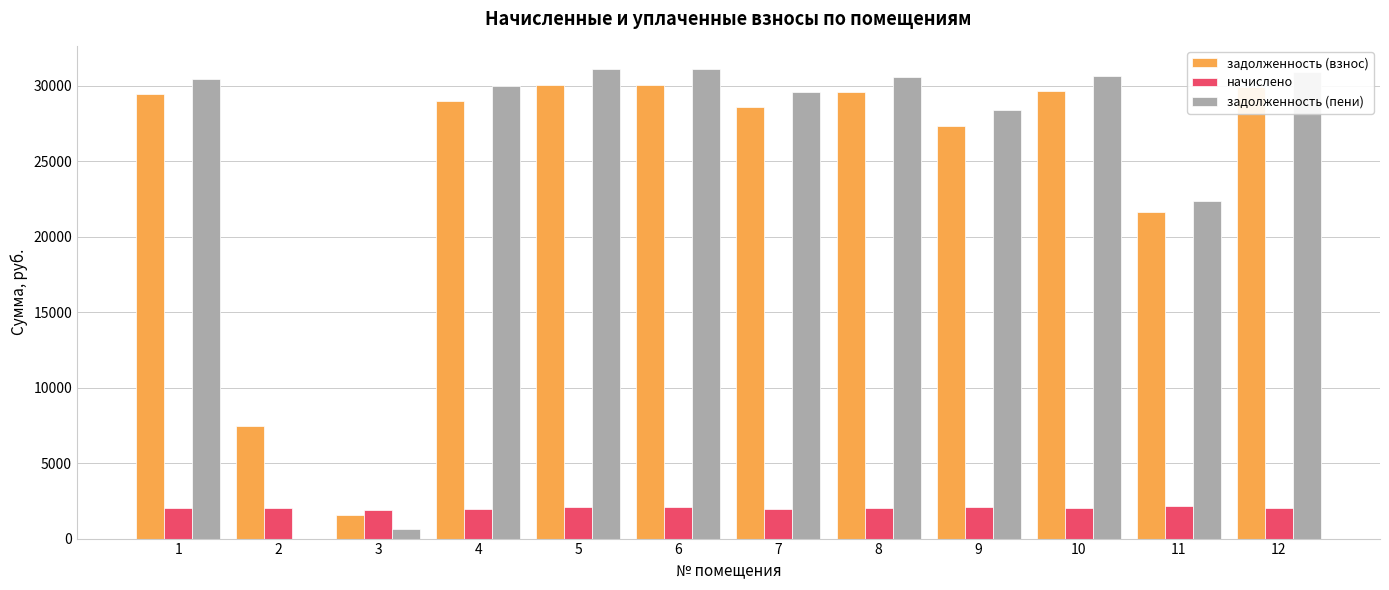

What is the sum of all начислено values?

24338.3